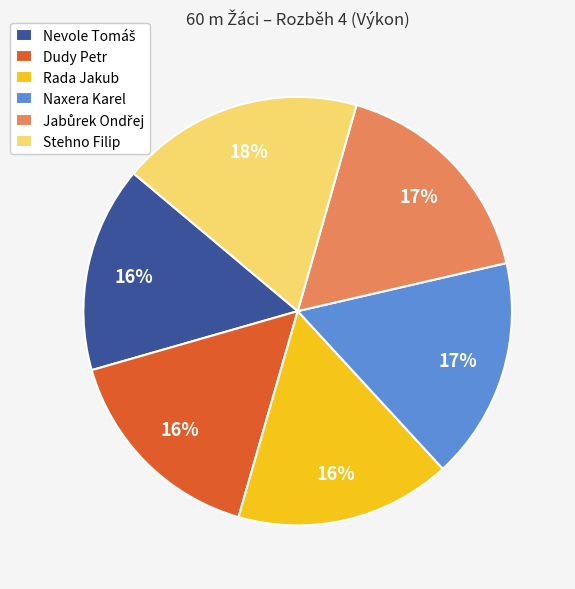

Do Naxera Karel and Rada Jakub together represent more than half of the pie?

No